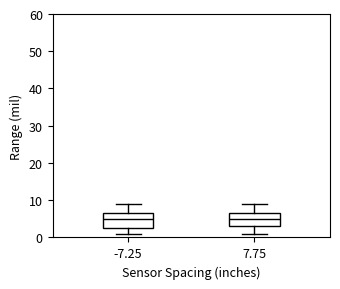

Reading left to right, read every box against the y-axis: the position of its median line, the range the box covers, and the ends of its whiskers. The values are not printed on the chart, so give them approximately, as read against the axis.

-7.25: median 5, box 3 to 7, whiskers 1 to 9
7.75: median 5, box 3 to 7, whiskers 1 to 9